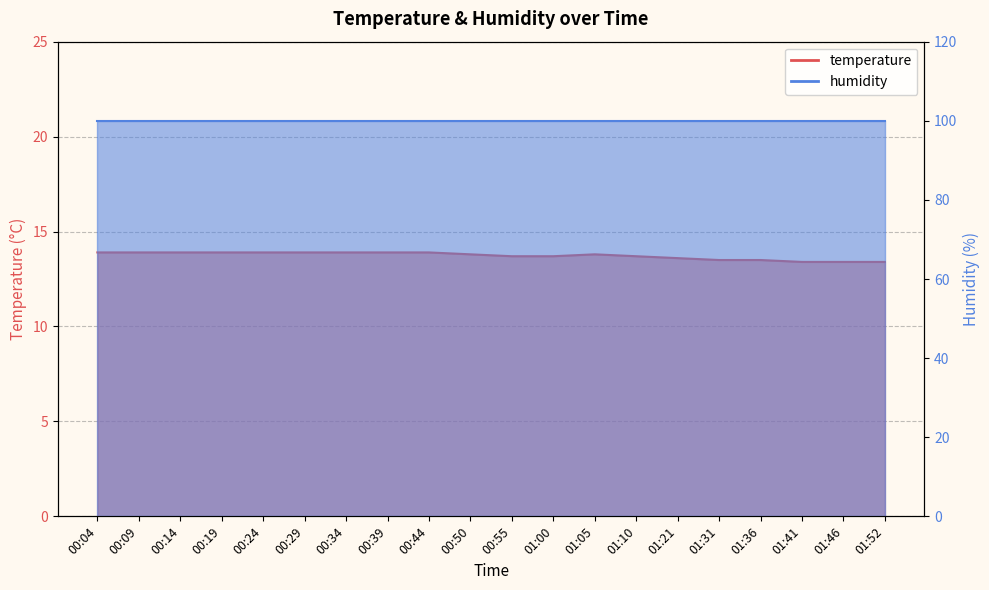

What is the difference between the maximum and minimum values?

0.5